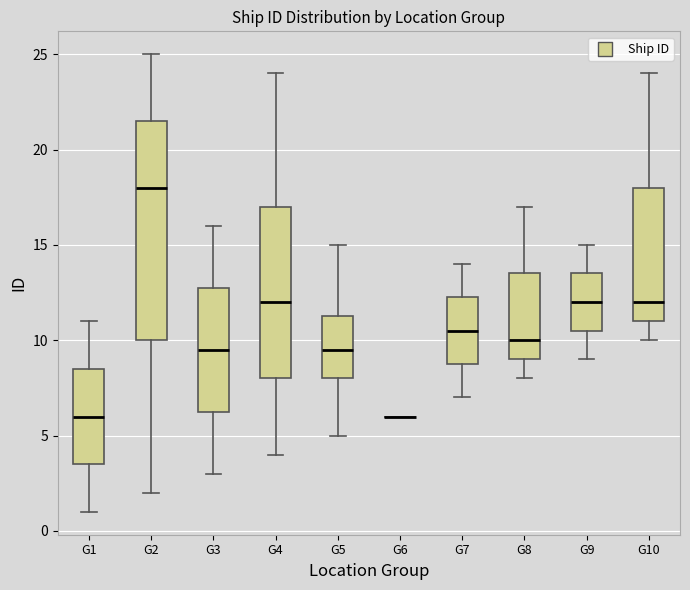

Comparing the boxes themselves (not the whiskers), which one is the tallest?

G2